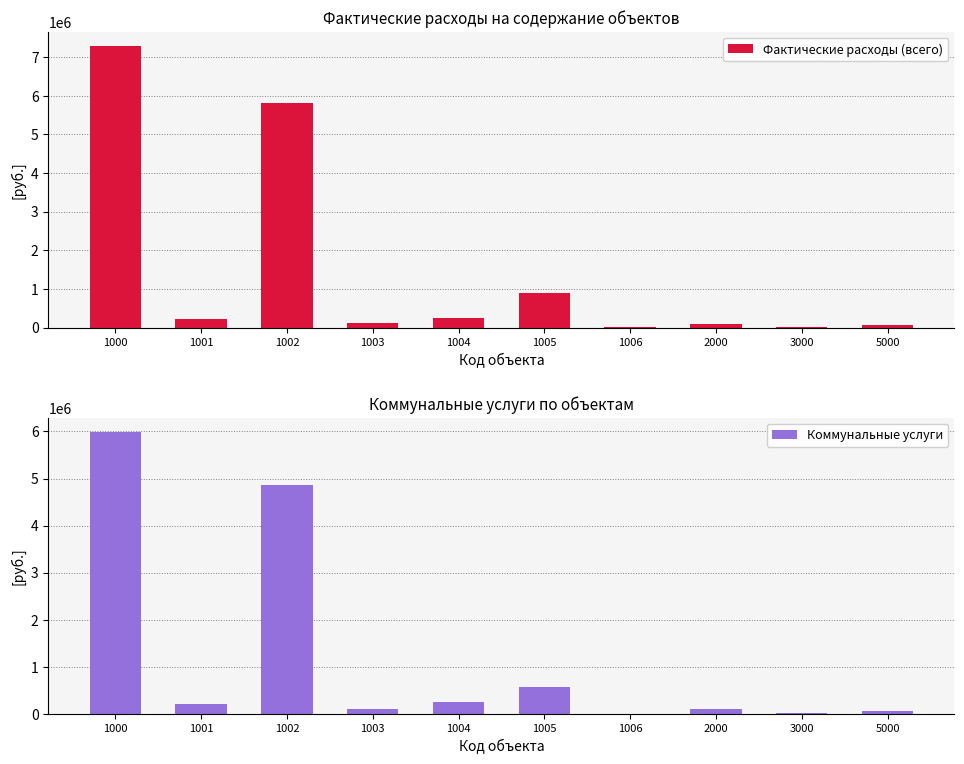

What are all the series names shown in the legend?

Фактические расходы (всего), Коммунальные услуги